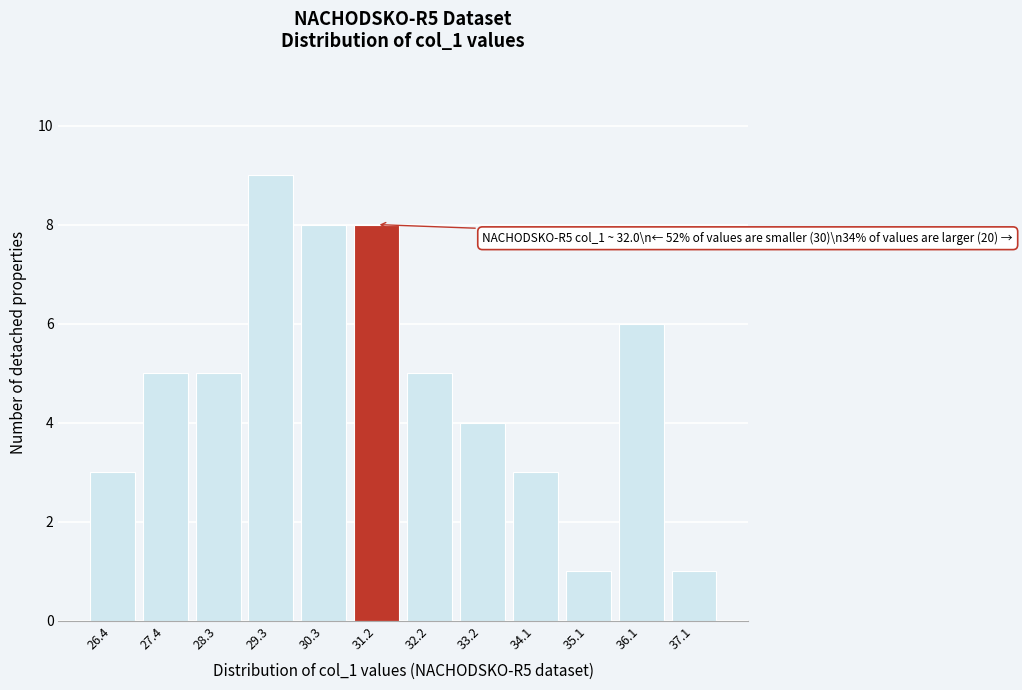

Reading left to right, transcribe all the data shown in this chart.

26.4=3	27.4=5	28.3=5	29.3=9	30.3=8	31.2=8	32.2=5	33.2=4	34.1=3	35.1=1	36.1=6	37.1=1